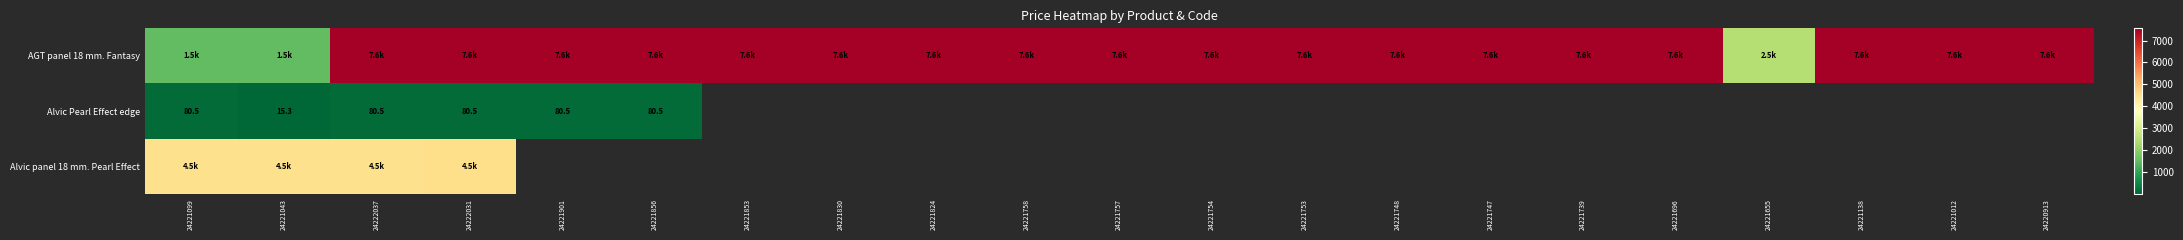

Which series has the widest spread of values?

AGT panel 18 mm. Fantasy